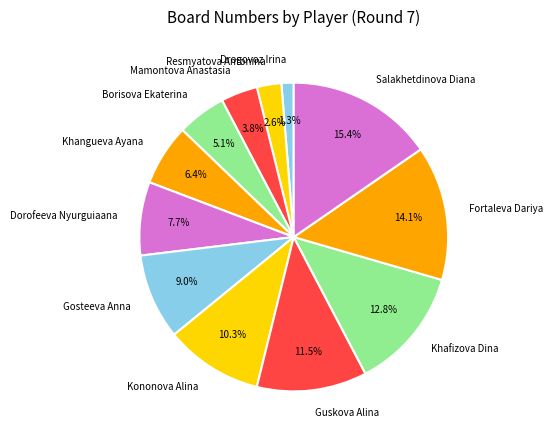

To the nearest percent, what is the difference between the Khafizova Dina and Khangueva Ayana slice percentages?

6%